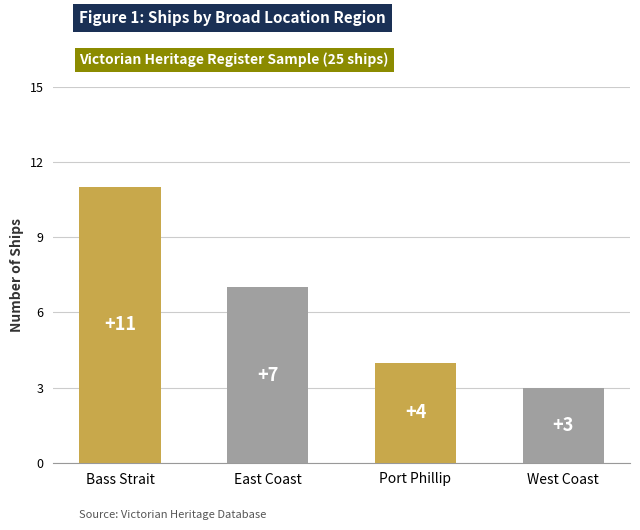

Reading left to right, list all the values displayed in this chart.

Bass Strait=11	East Coast=7	Port Phillip=4	West Coast=3